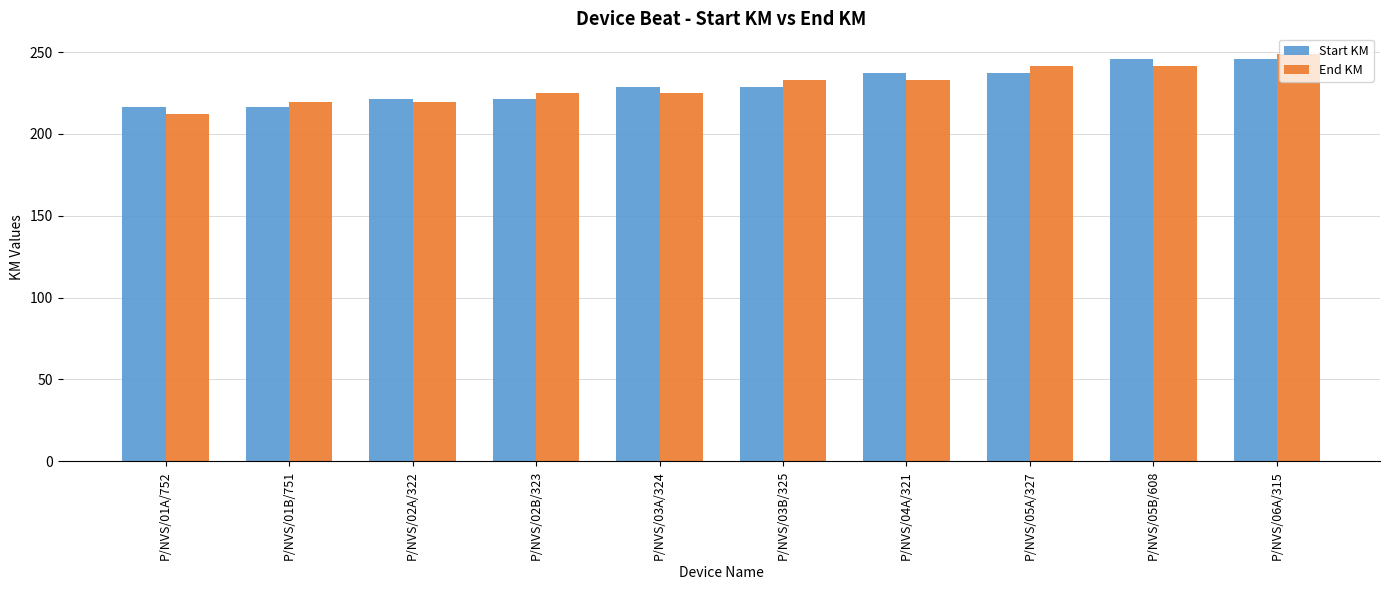

Reading left to right, what are all the values shown in this chart?

Start KM: 216.2	216.2	221.5	221.5	228.7	228.7	237.2	237.2	245.6	245.6
End KM: 212.0	219.2	219.2	225.2	225.2	232.9	232.9	241.7	241.7	249.0